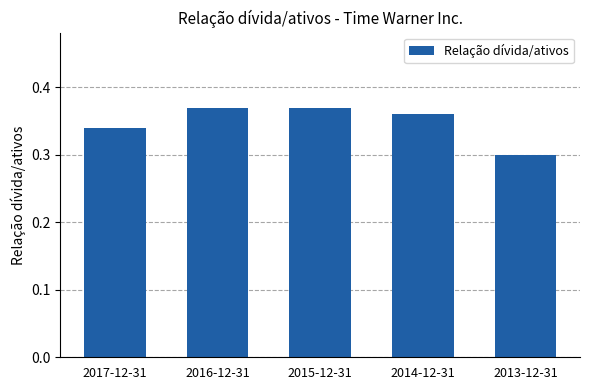

What is the sum of the values at 2017-12-31 and 2013-12-31?

0.6